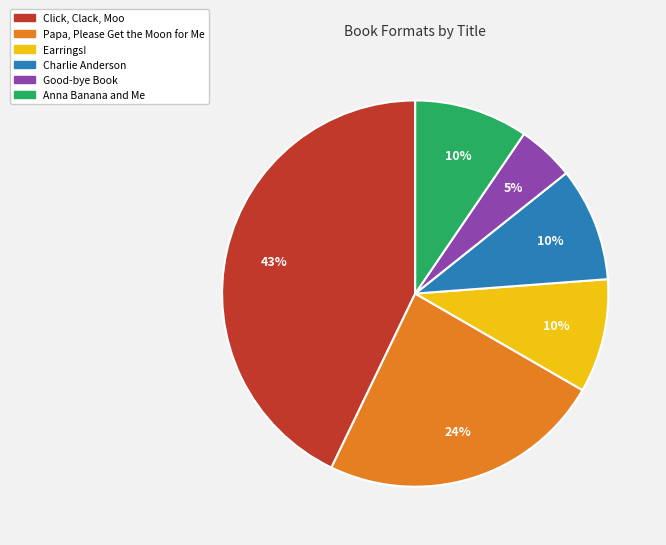

To the nearest percent, what is the average slice percentage?

17%